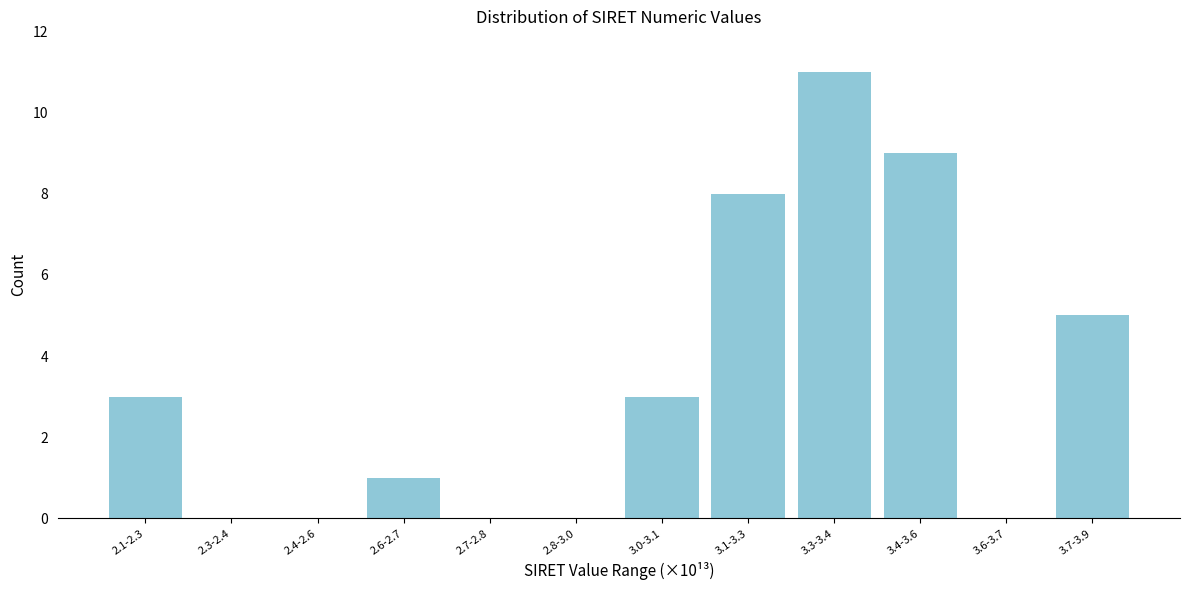

Reading left to right, list all the values displayed in this chart.

2.1-2.3=3	2.3-2.4=0	2.4-2.6=0	2.6-2.7=1	2.7-2.8=0	2.8-3.0=0	3.0-3.1=3	3.1-3.3=8	3.3-3.4=11	3.4-3.6=9	3.6-3.7=0	3.7-3.9=5